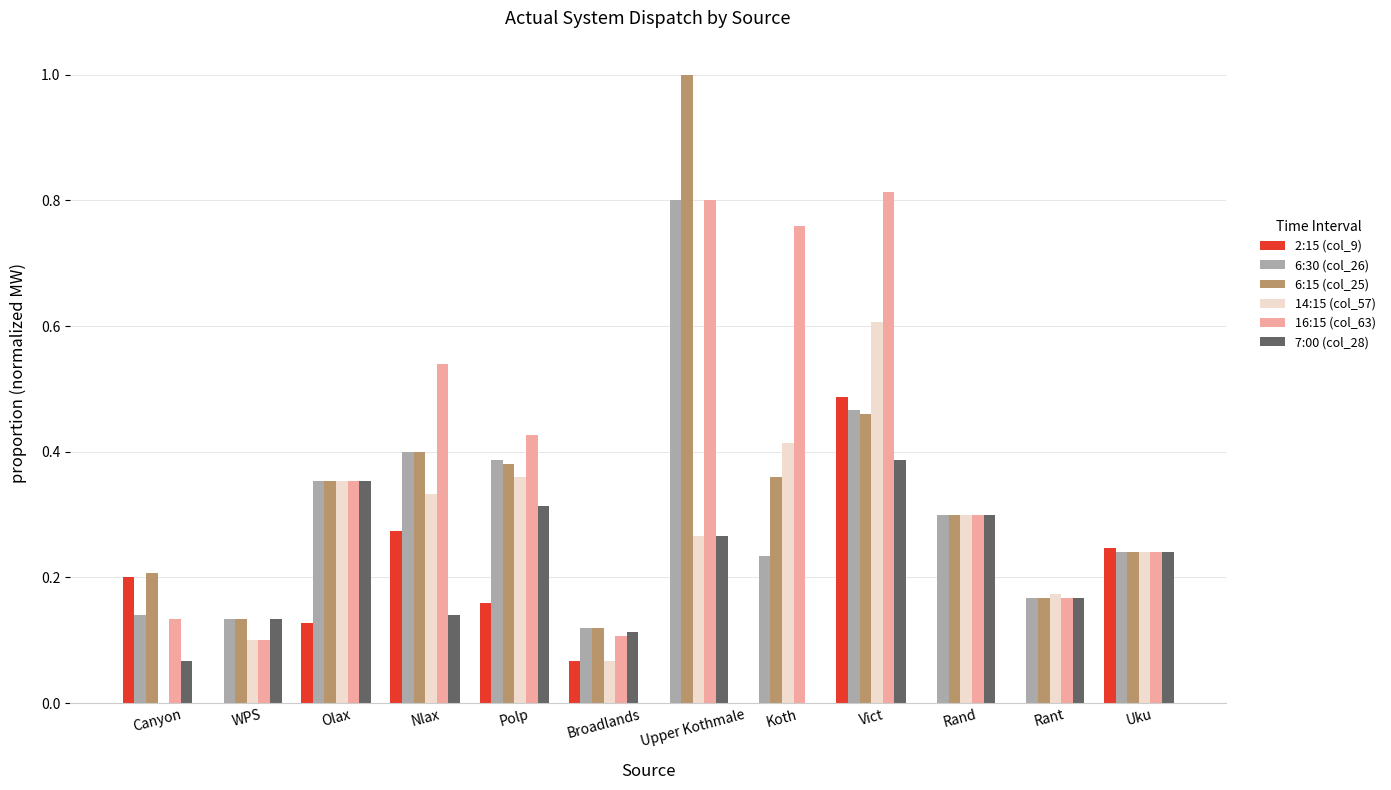

Is it true that 14:15 (col_57) equals 0.2 at Koth?

False